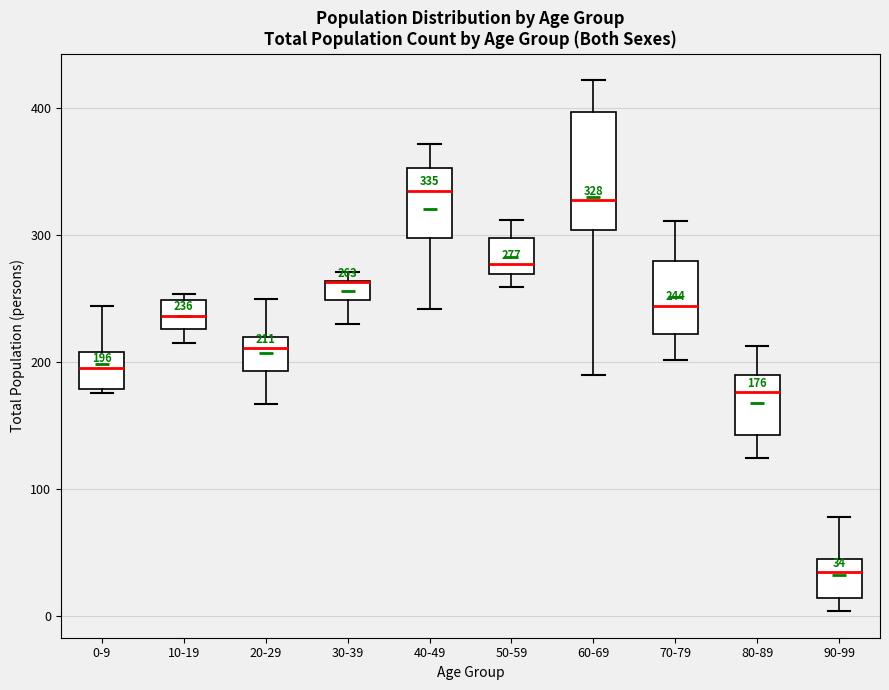

Which box is the tallest, from its lower edge to its upper edge?

60-69